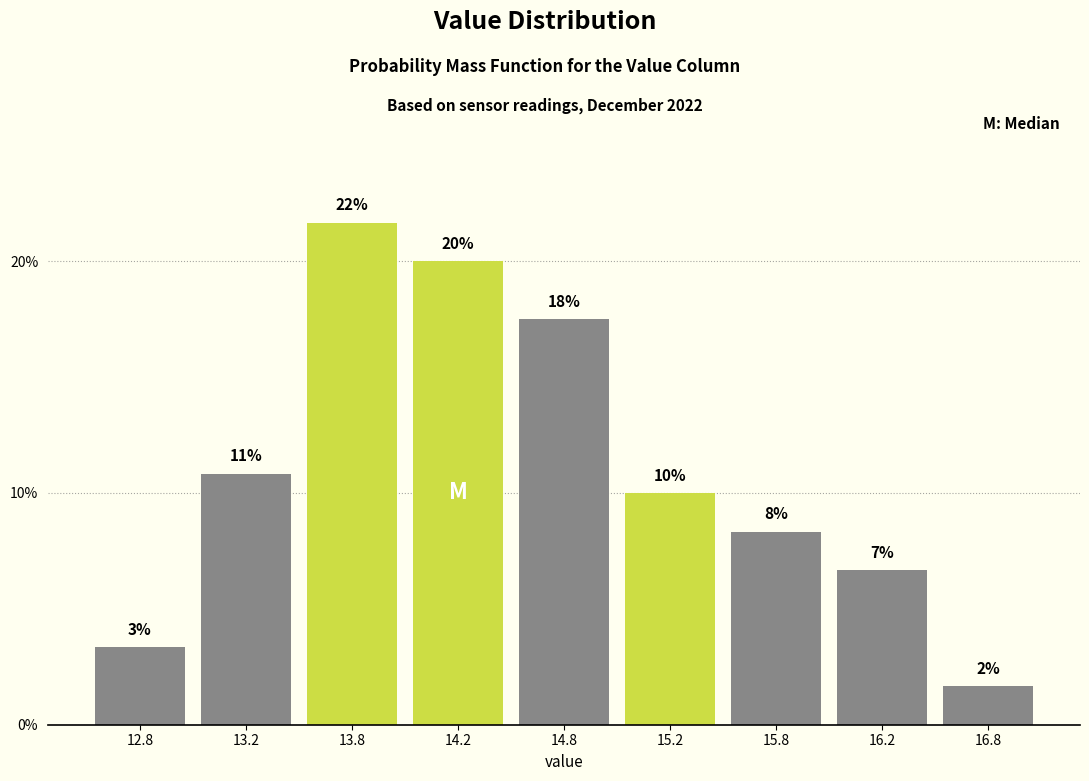

How many bars are there in total?

9